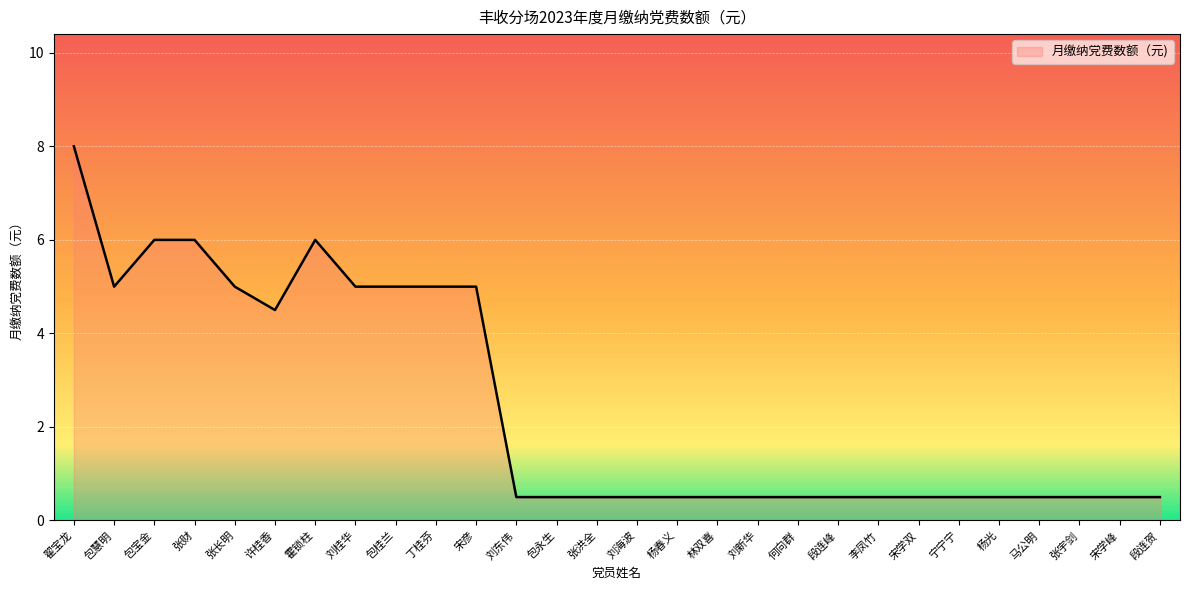

Read the value at 翟宝龙.

8.0